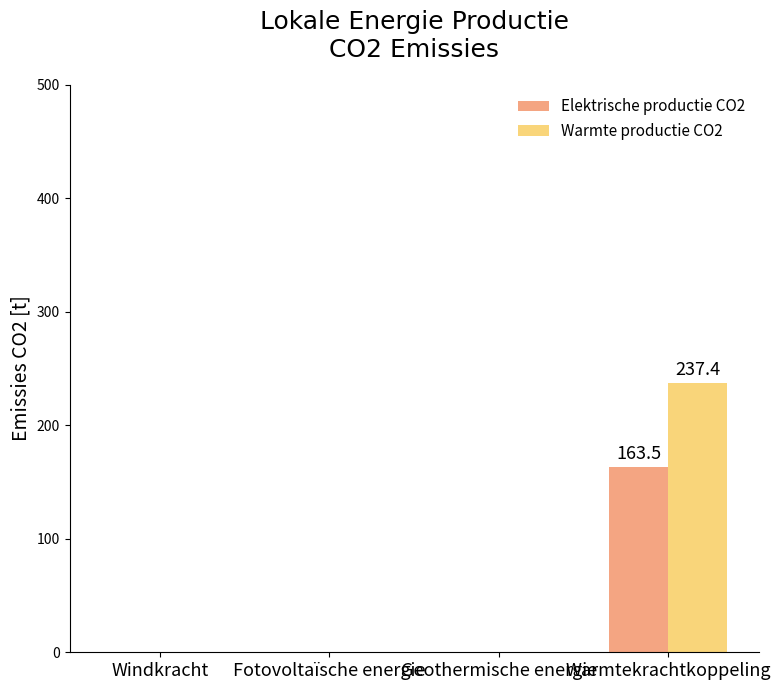

What is the sum of the Warmte productie CO2 values at Warmtekrachtkoppeling and Fotovoltaïsche energie?

237.4